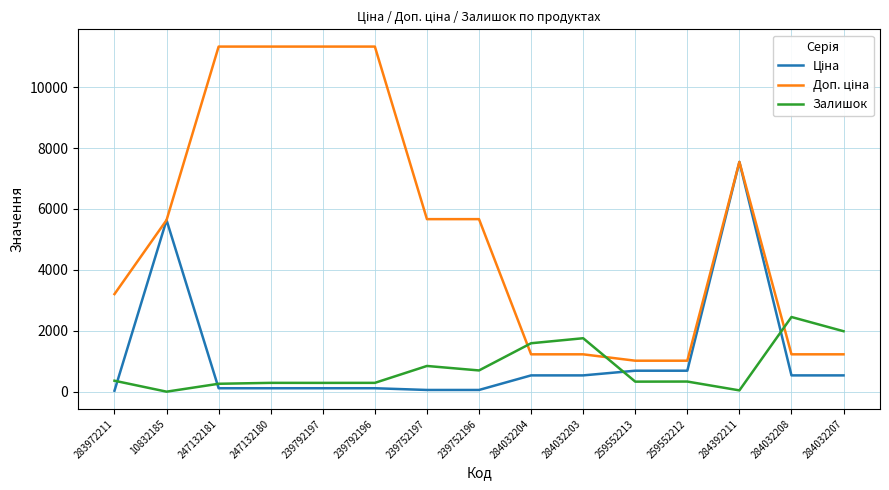

The Залишок series shows 330.0 at 259552213. True or false?

True